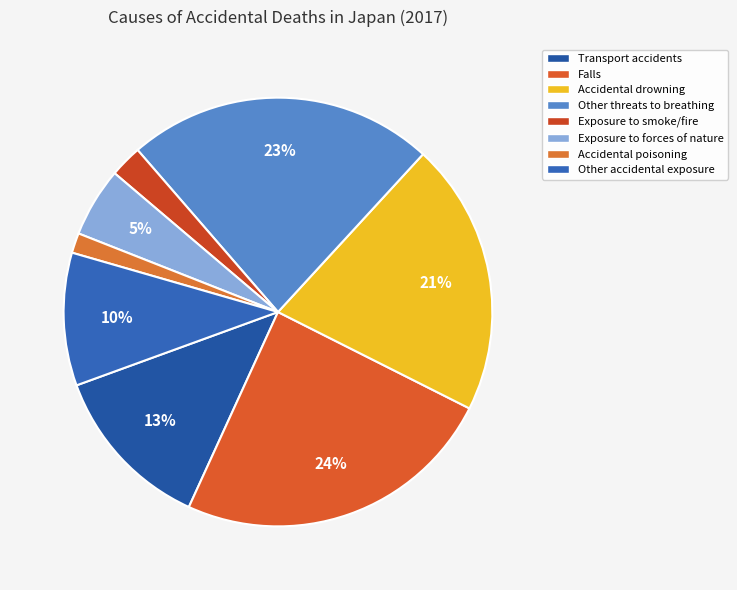

Count the number of slices in the pie.

8